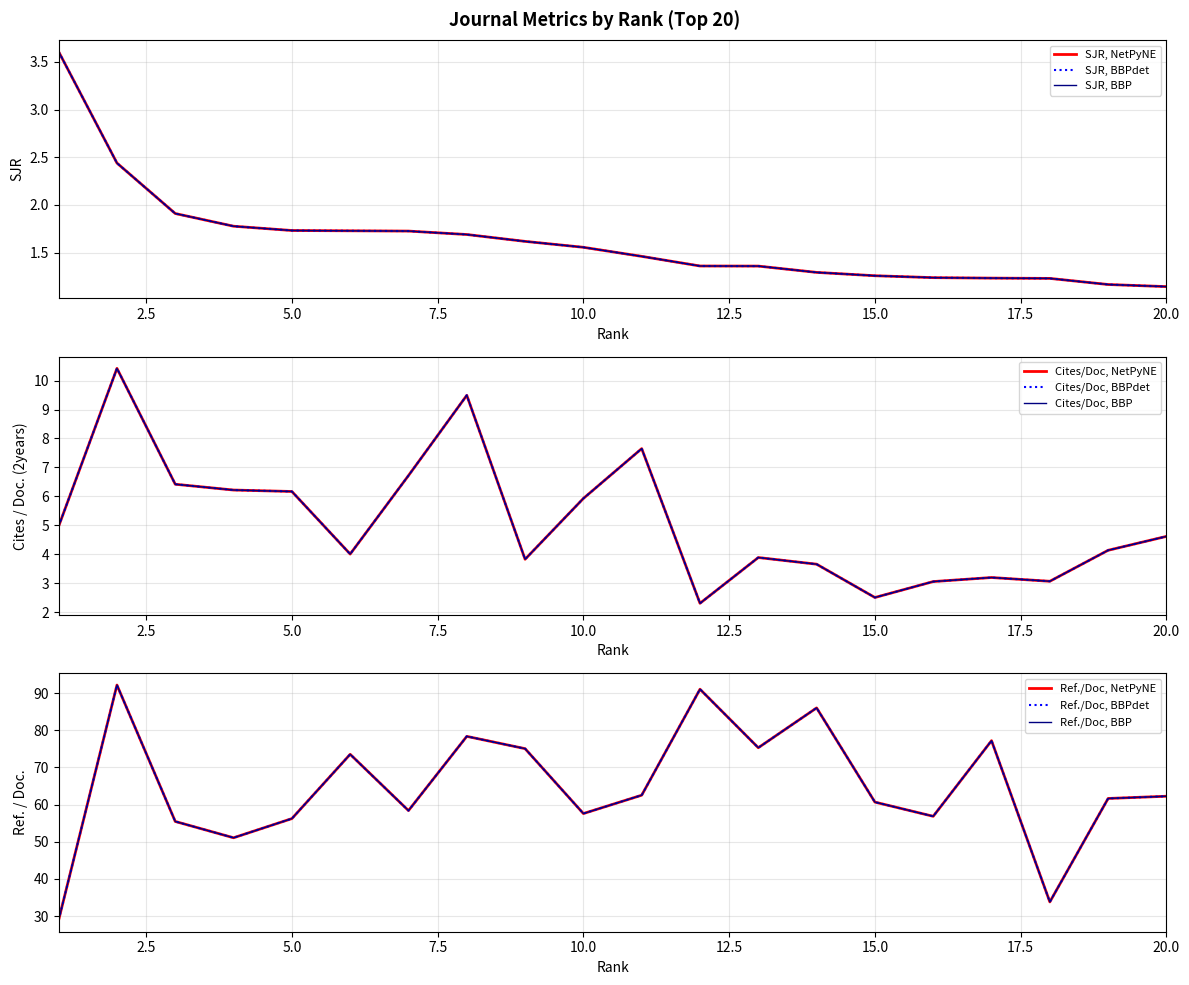

Where is the first local maximum for Ref. / Doc.?

2